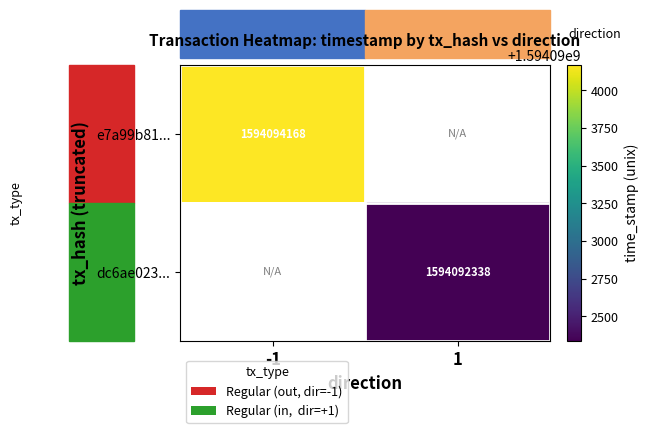

Between 1 and -1, which is larger?

-1